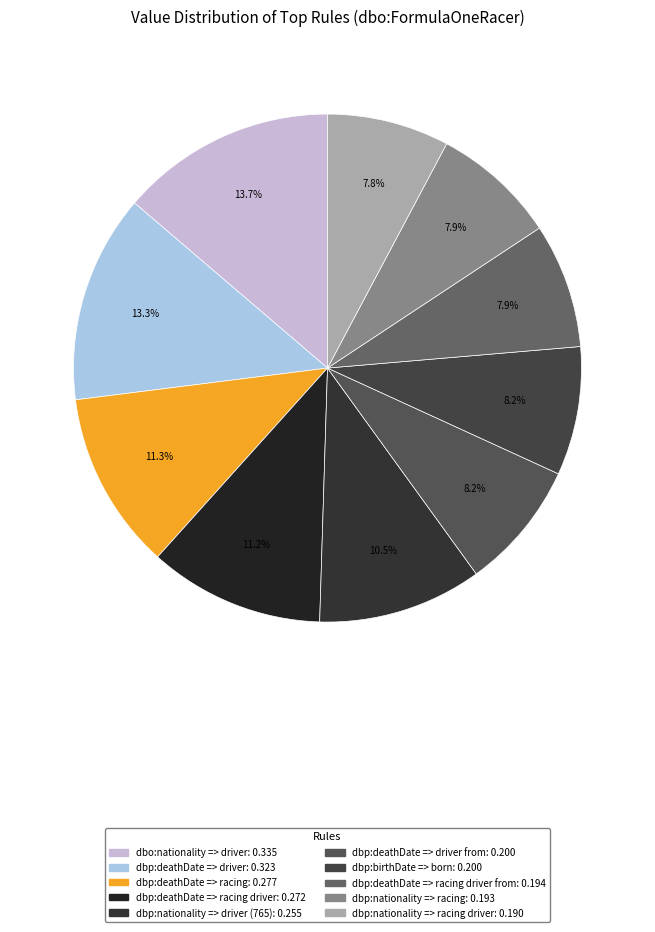

How many slices are in this pie chart?

10